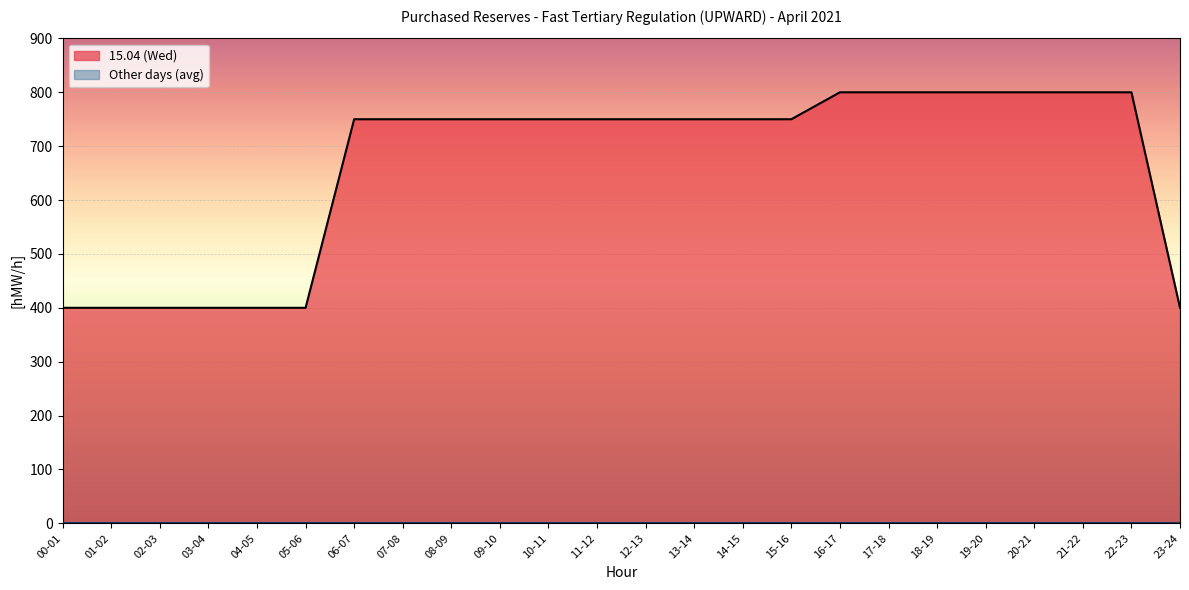

Which series has the widest spread of values?

15.04 (Wed)